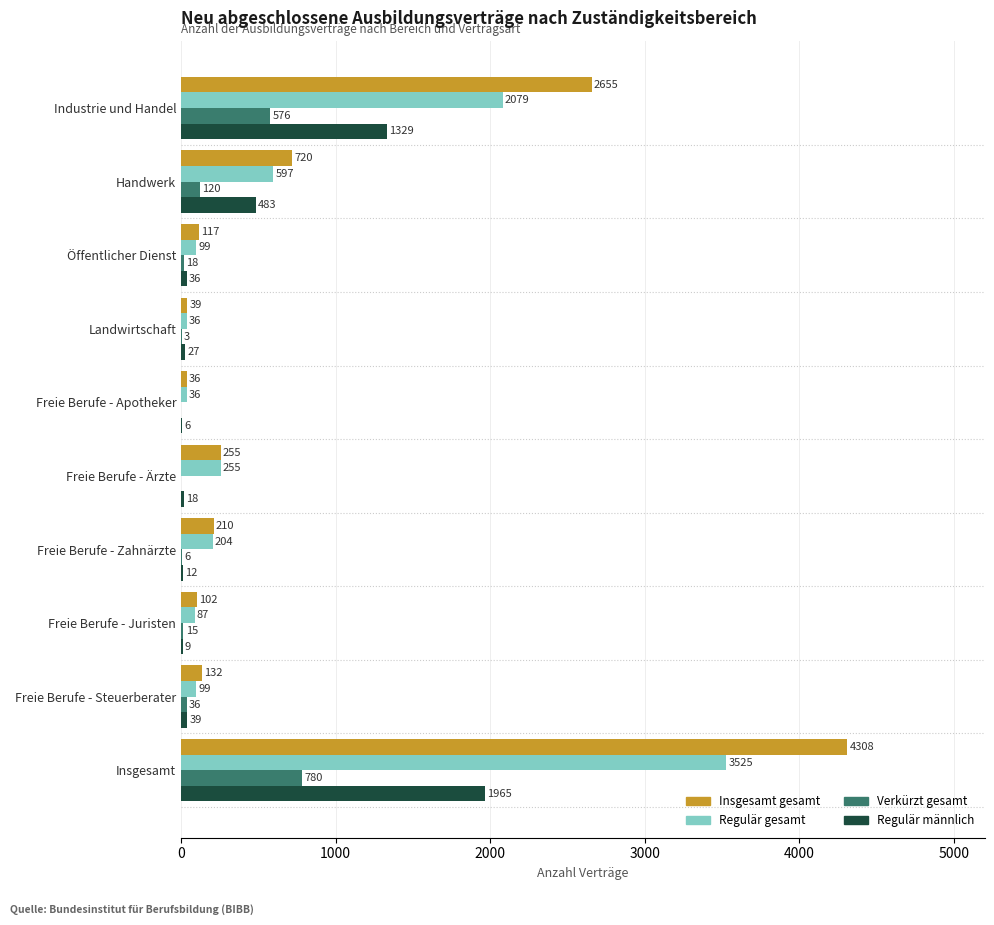

Which series has the largest total across all categories?

Insgesamt gesamt